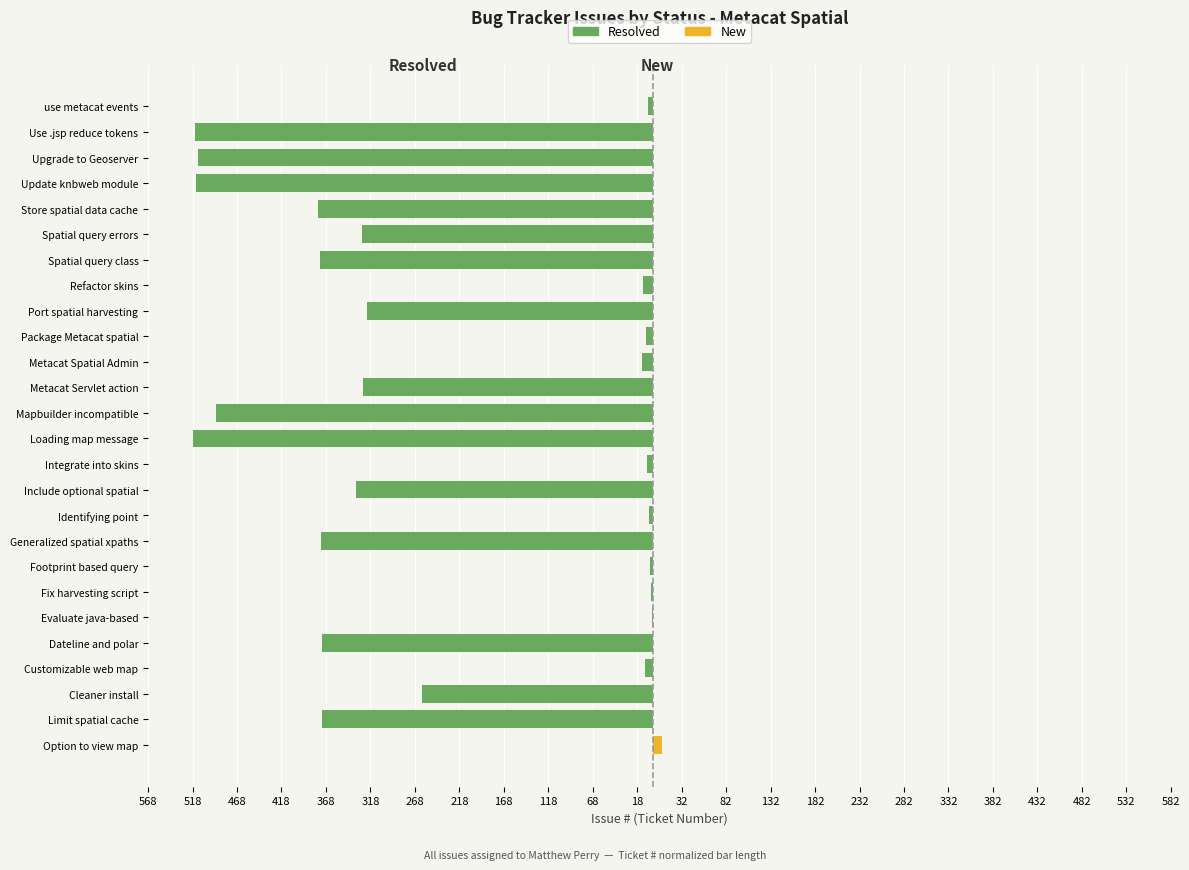

Which has a higher value, Integrate into skins or Fix harvesting script?

Fix harvesting script